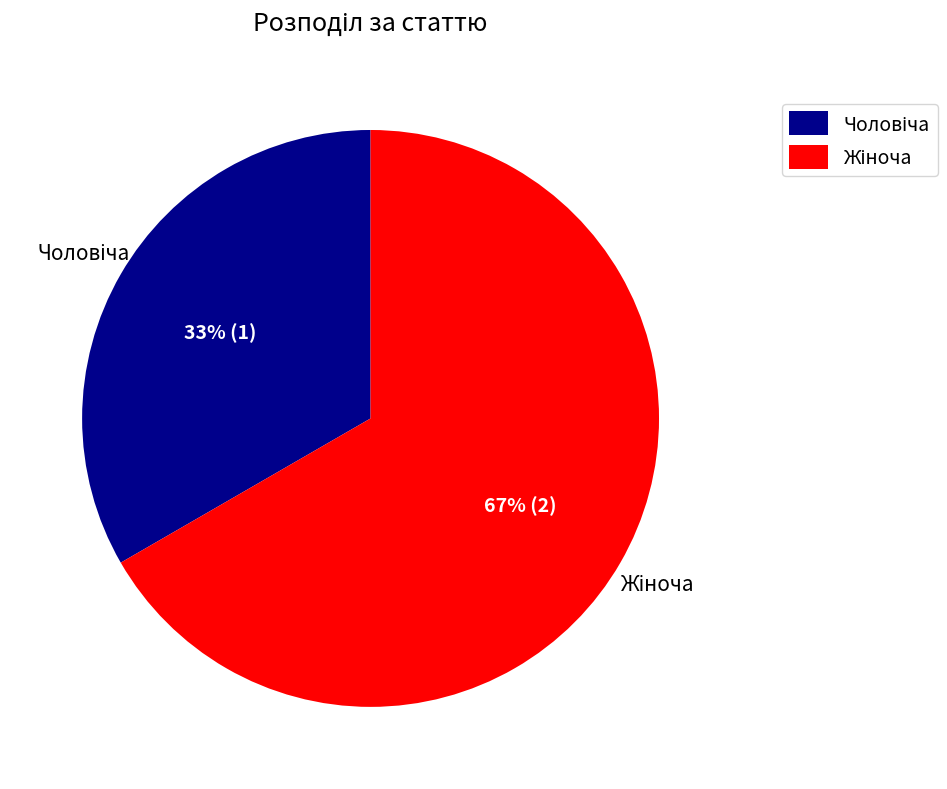

Is there a majority slice in this chart?

Yes